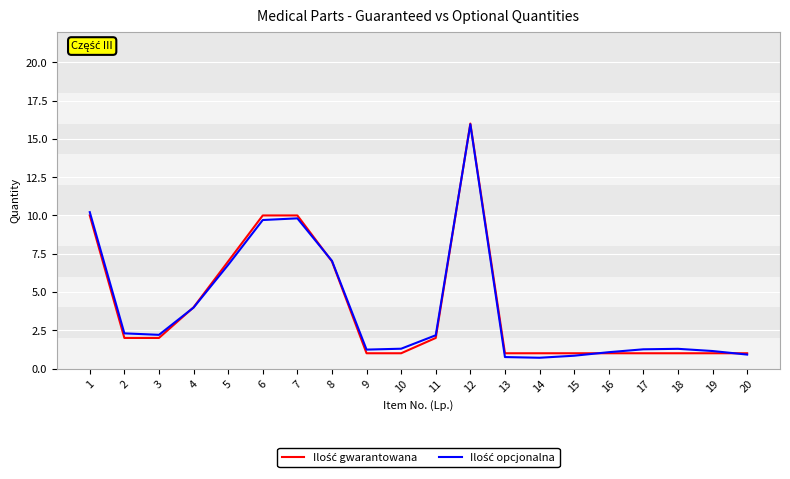

At which category is the sum across all series the highest?

12